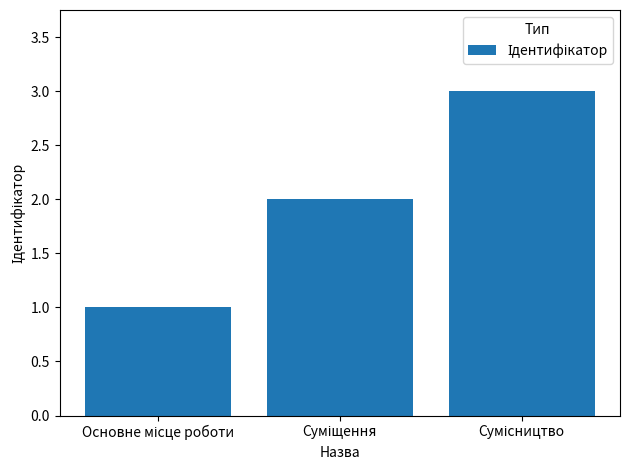

What is the maximum value shown in the chart?

3